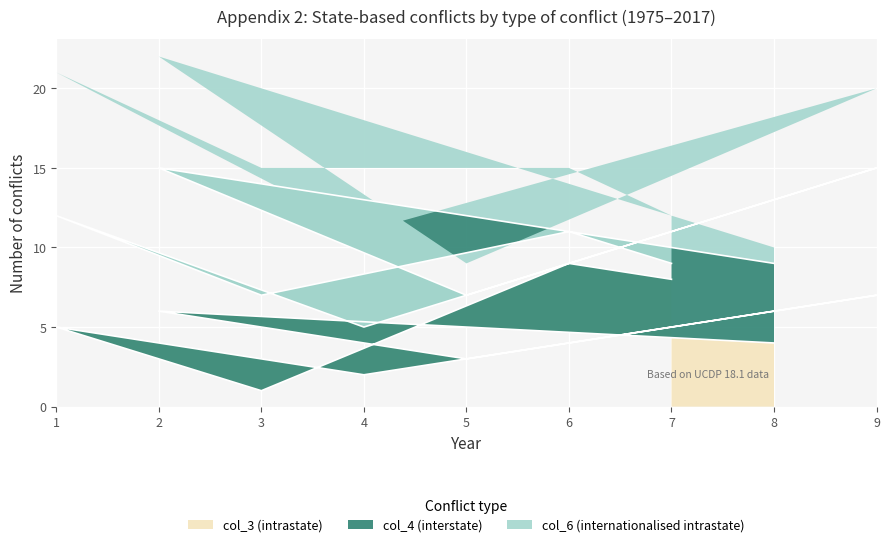

True or false: col_3 (intrastate) has a value of 10 at 9.

False